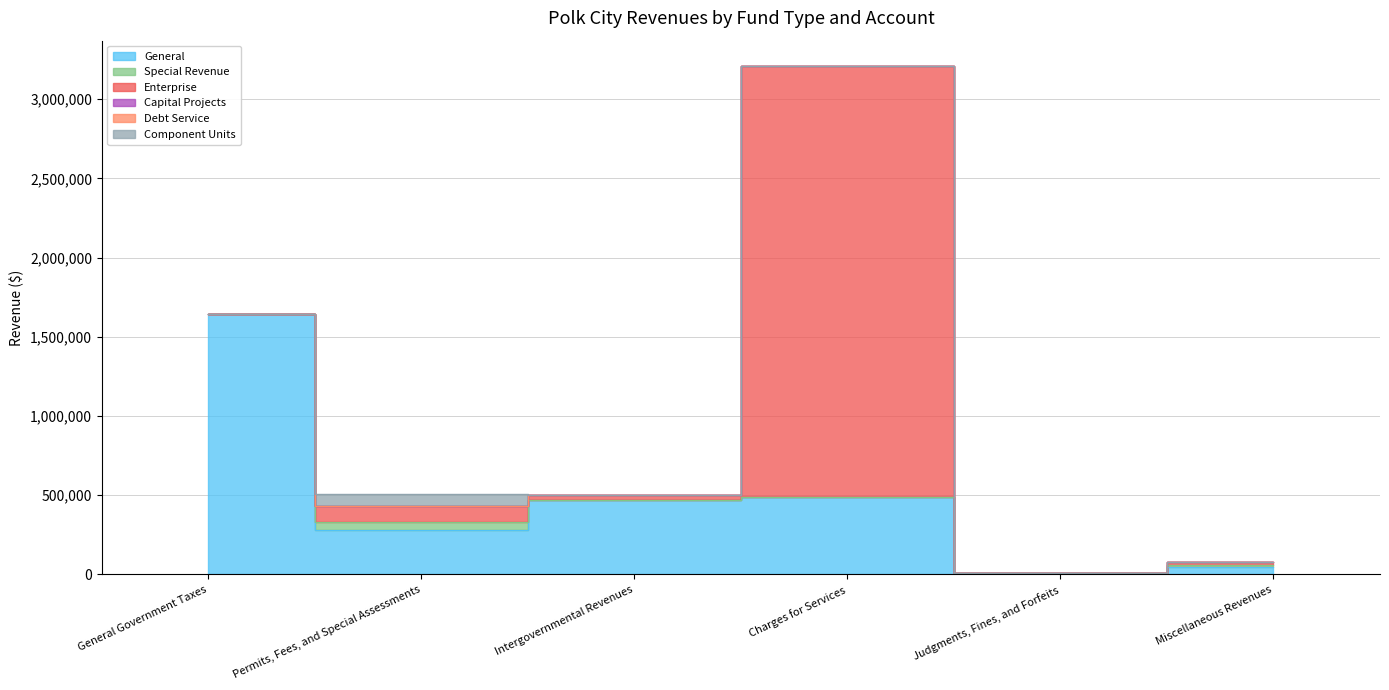

Is the value of General at Permits, Fees, and Special Assessments greater than the value of Capital Projects at General Government Taxes?

Yes